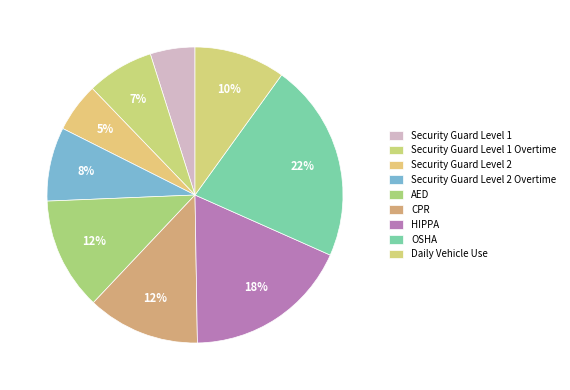

Count the number of slices in the pie.

9